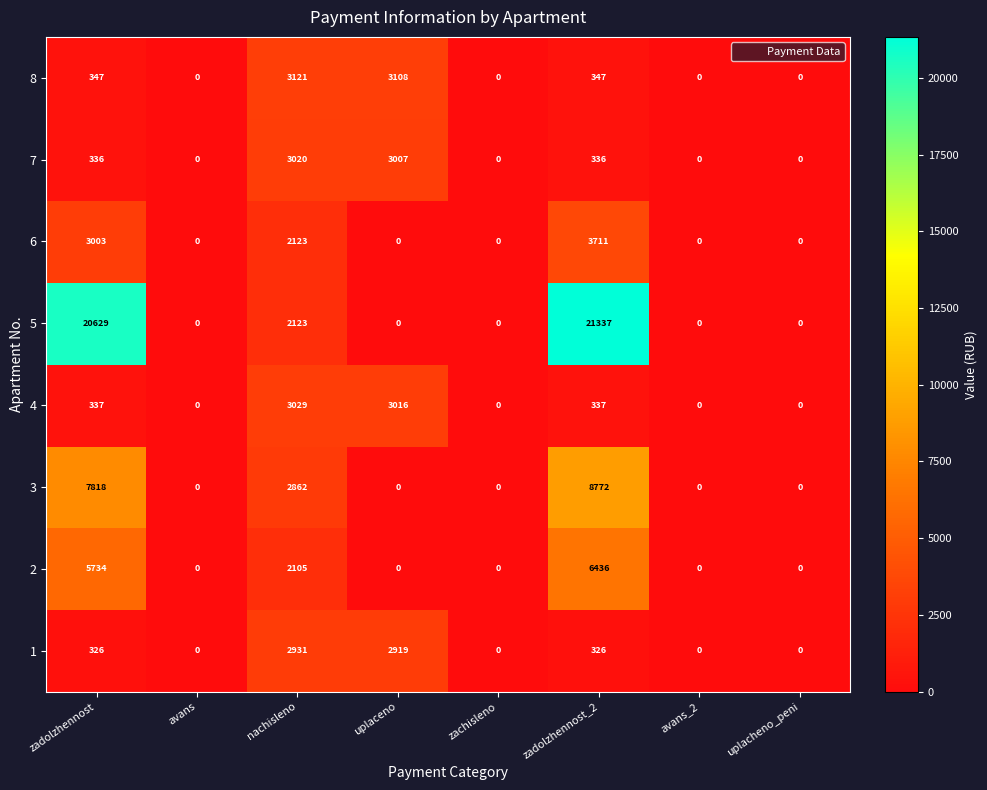

How many values in 5 are above zero?

3